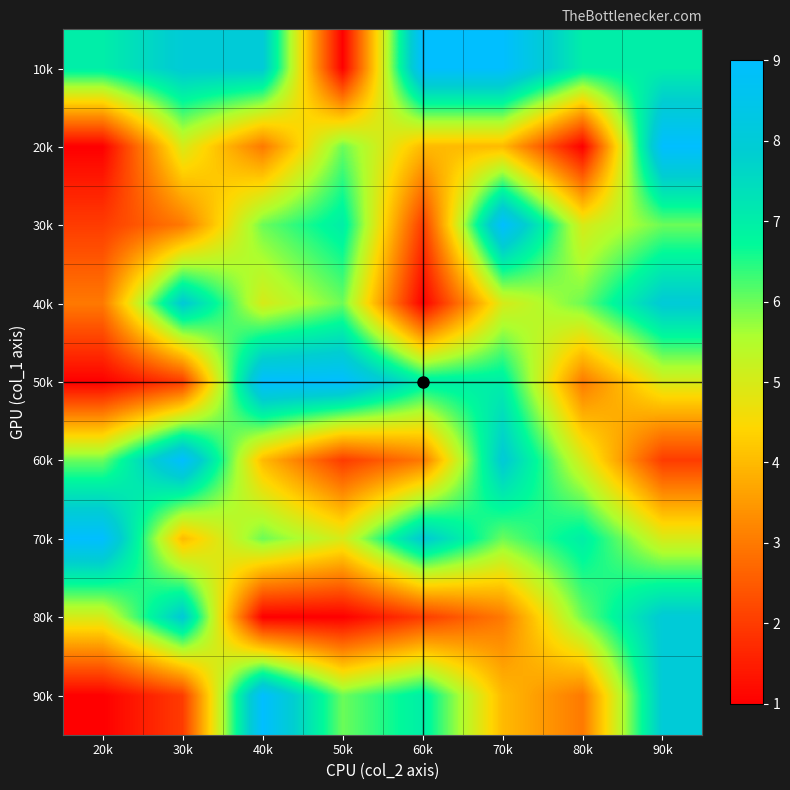

At 60k, list the series in order from largest to smallest.

10k, 70k, 50k, 90k, 20k, 60k, 30k, 80k, 40k